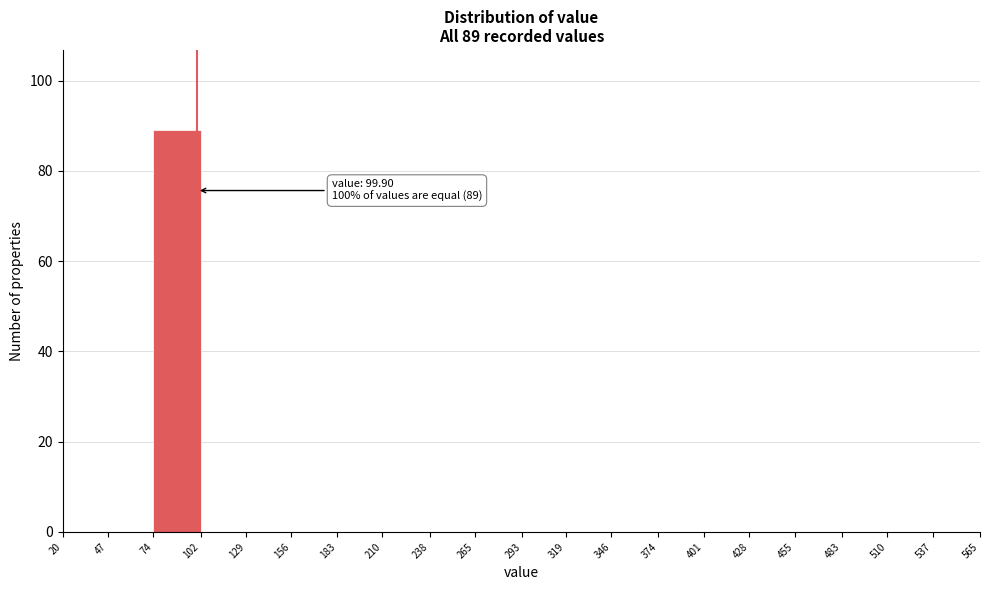

Over which range of the x-axis is the bar tallest?

74 to 102